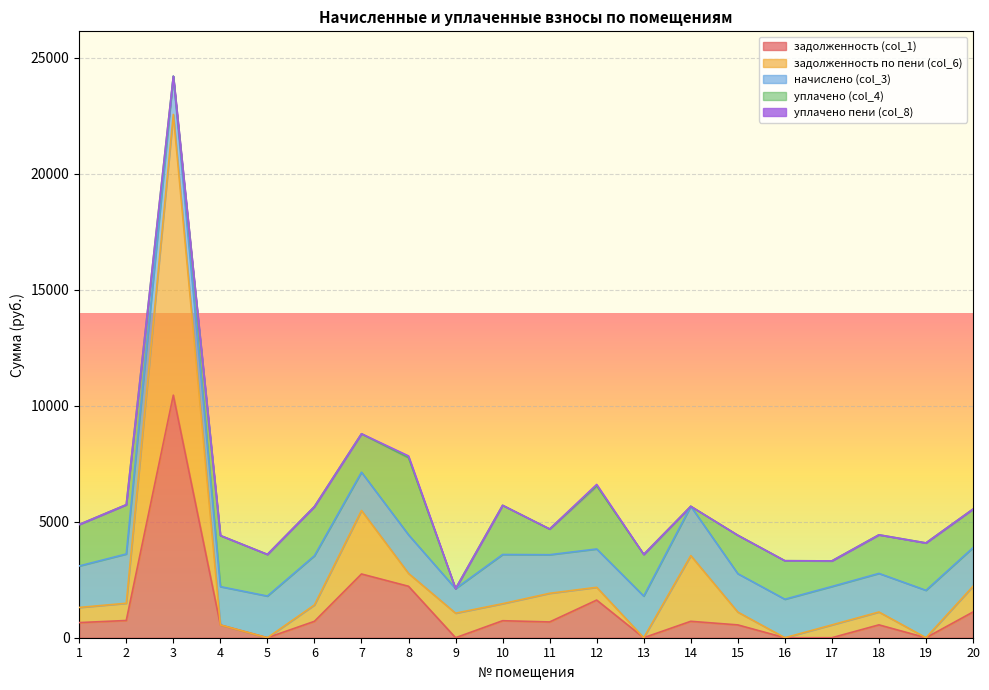

Reading left to right, transcribe all the data shown in this chart.

задолженность (col_1): 652.4	742.6	10453.8	550.6	0.0	706.7	2746.8	2217.1	0.0	733.2	680.0	1622.0	0.0	707.9	552.5	0.0	0.0	554.4	0.0	1108.6
задолженность по пени (col_6): 652.4	742.6	12098.2	0.0	0.0	706.7	2737.2	554.3	1057.5	733.2	1234.4	550.6	0.0	2831.6	552.5	0.0	551.8	554.4	0.0	1108.6
начислено (col_3): 1788.2	2123.7	1644.4	1651.8	1795.6	2120.0	1648.1	1662.8	1057.5	2120.0	1662.8	1651.8	1795.6	2123.7	1655.5	1659.2	1655.5	1662.8	2042.6	1662.8
уплачено (col_4): 1788.2	2123.7	0.0	2202.4	1795.6	2120.0	1657.6	3325.7	0.0	2120.0	1108.3	2723.2	1795.6	0.0	1655.5	1659.2	1103.6	1662.8	2042.6	1662.8
уплачено пени (col_8): 0.0	0.0	0.0	0.0	0.0	0.0	0.0	74.0	0.0	0.0	0.0	58.8	0.0	0.0	0.0	0.0	0.0	0.0	0.0	0.0